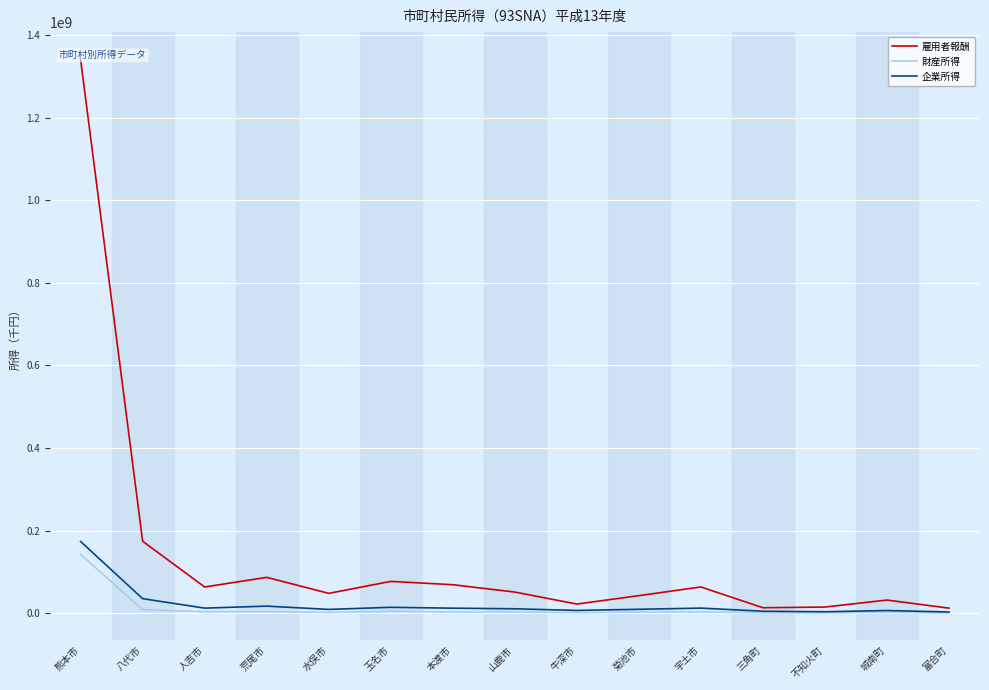

What is the difference between the 財産所得 values at 三角町 and 山鹿市?

1563682